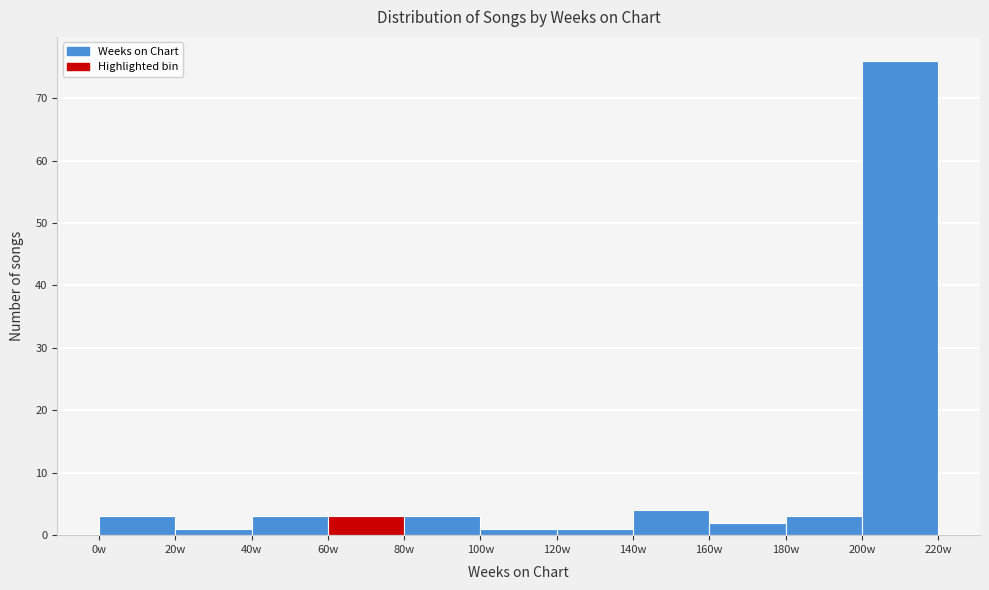

Reading left to right, transcribe this chart: for each bar, give the range it covers on the x-axis and its height. The values are not printed on the chart, so give them approximately, as read against the axis.

0 to 20: 3
20 to 40: 1
40 to 60: 3
60 to 80: 3
80 to 100: 3
100 to 120: 1
120 to 140: 1
140 to 160: 4
160 to 180: 2
180 to 200: 3
200 to 220: 76